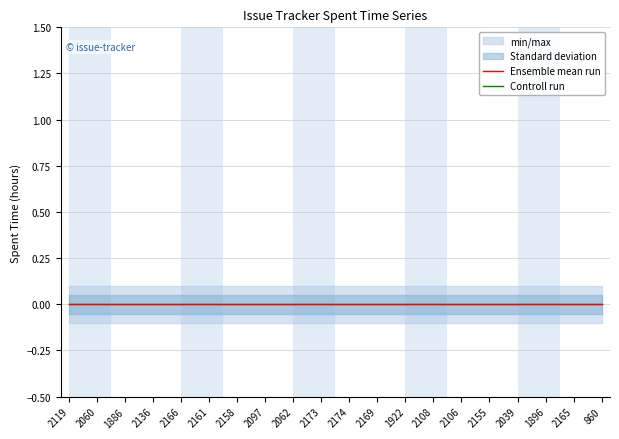

True or false: std_upper has a value of 0.1 at 2108.

True